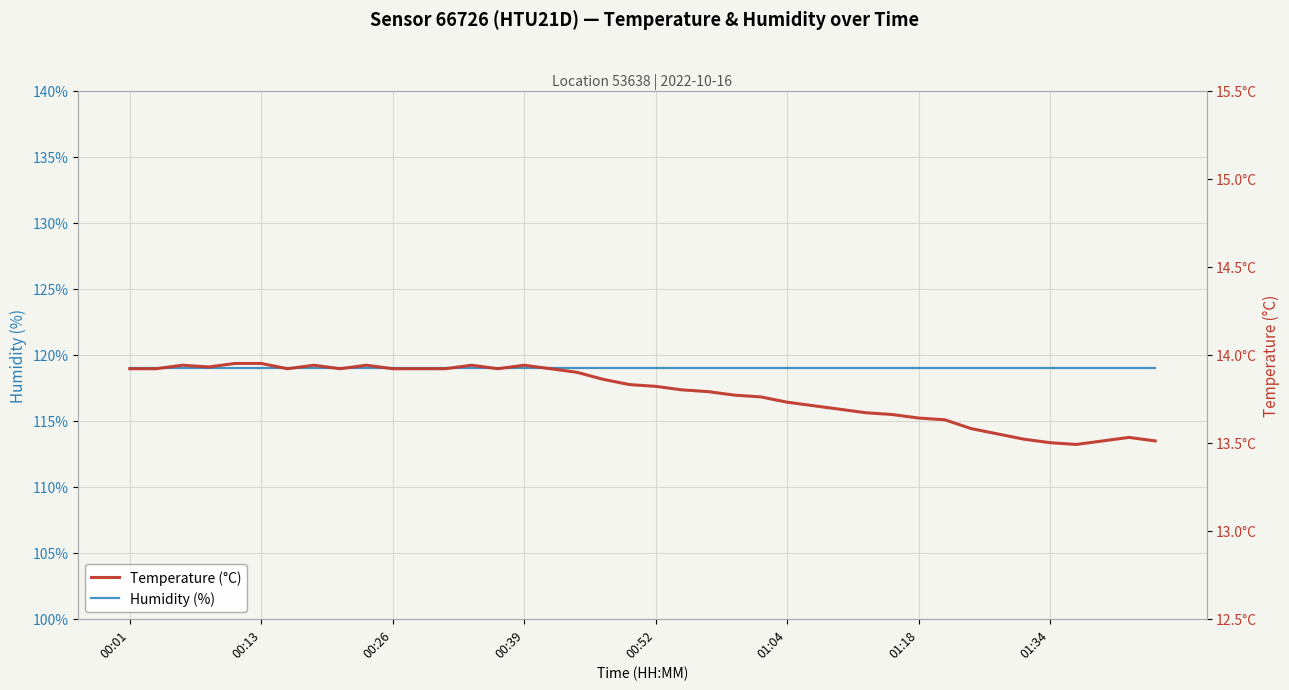

Count the number of data series in this chart.

2